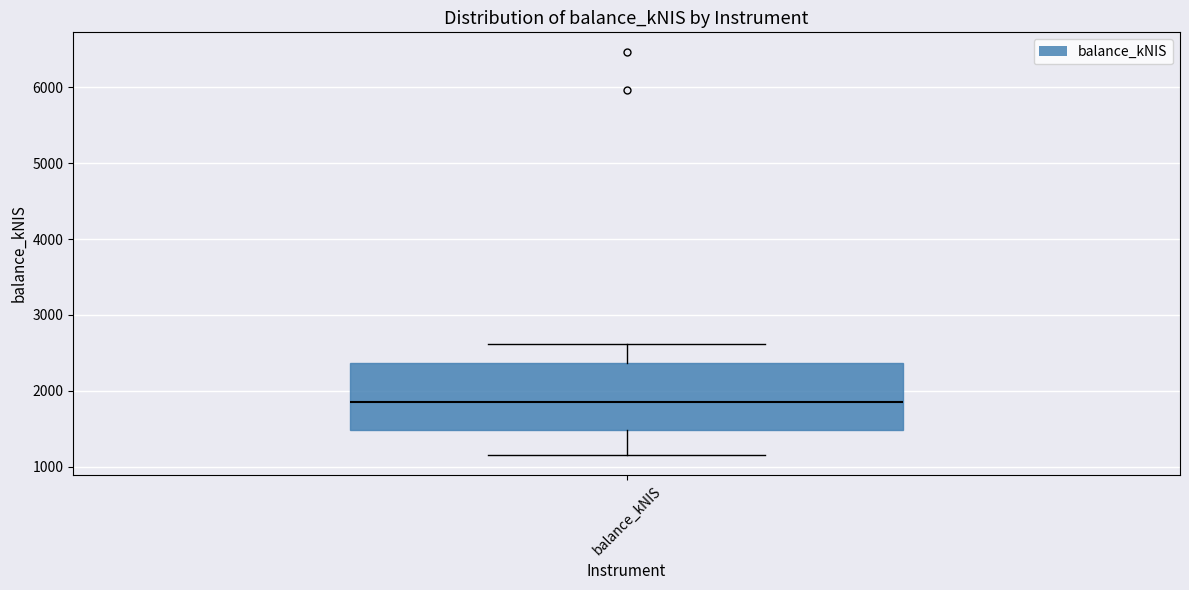

Read this box plot against the y-axis: the position of the median line, the range covered by the box, and the ends of both whiskers. The values are not printed on the chart, so give them approximately, as read against the axis.

median 1800, box 1500 to 2400, whiskers 1200 to 2600